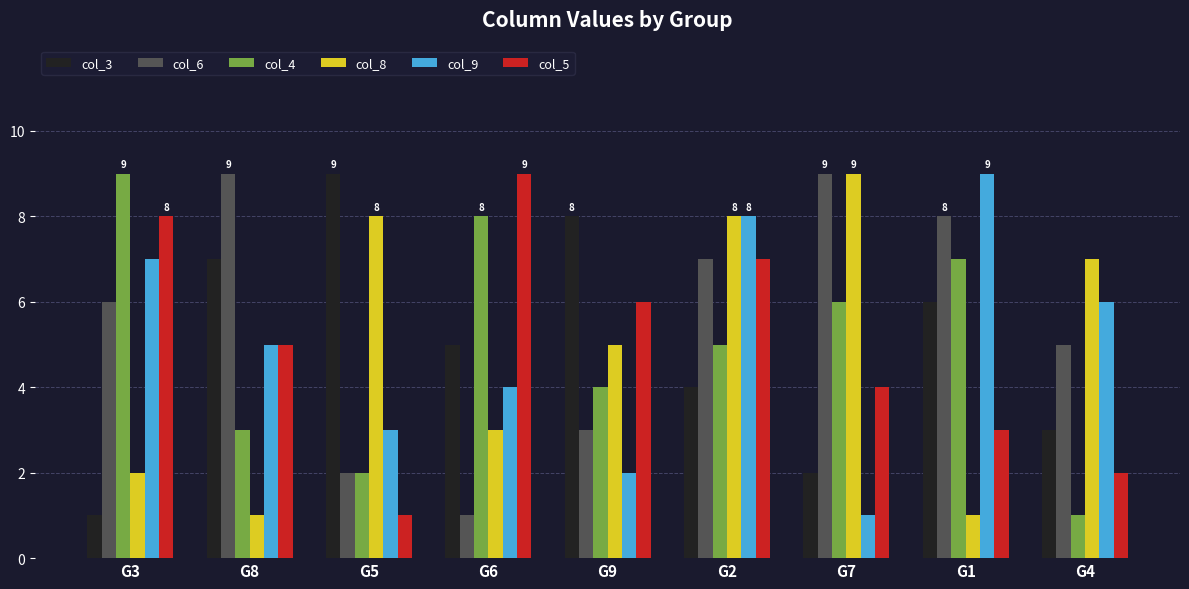

List the labels in order of col_5 value, smallest first.

G5, G4, G1, G7, G8, G9, G2, G3, G6